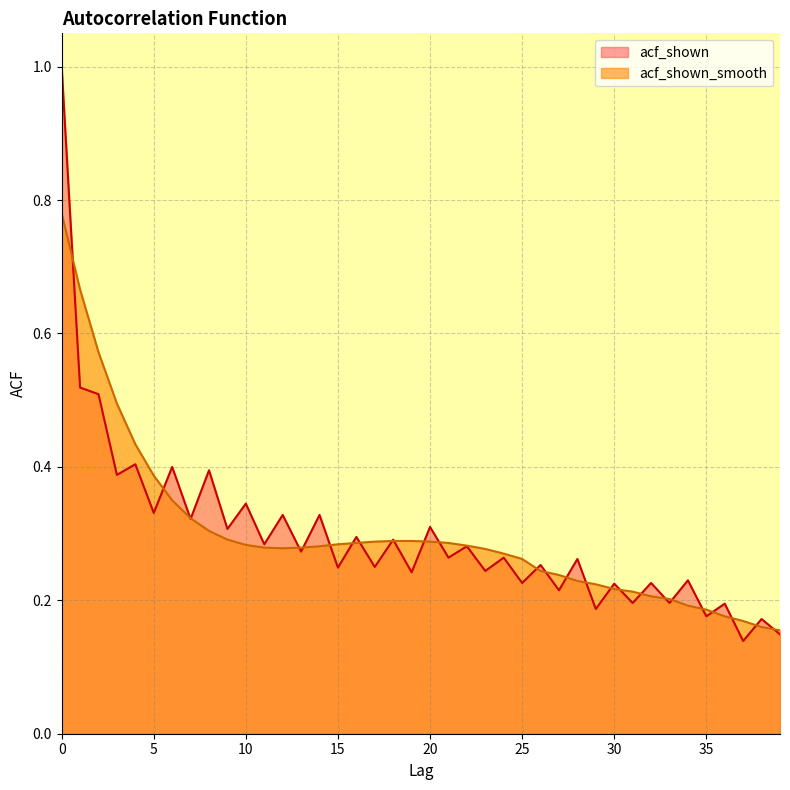

Does the chart display data point markers on the line(s)?

No